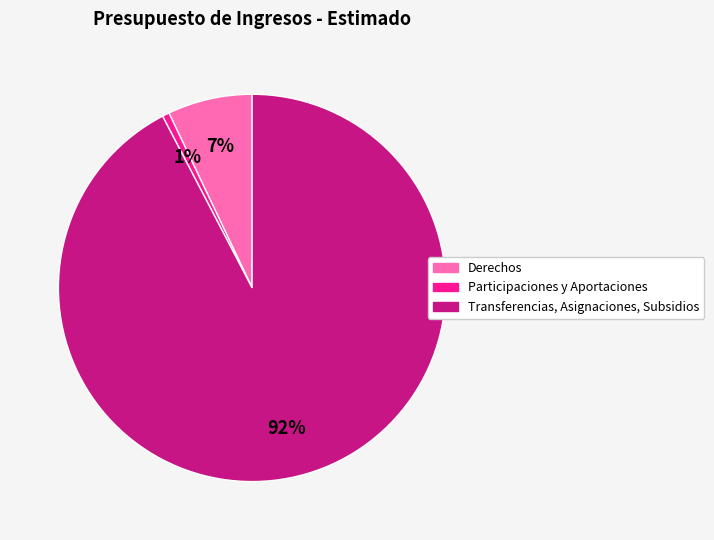

Between Transferencias, Asignaciones, Subsidios and Participaciones y Aportaciones, which is larger?

Transferencias, Asignaciones, Subsidios